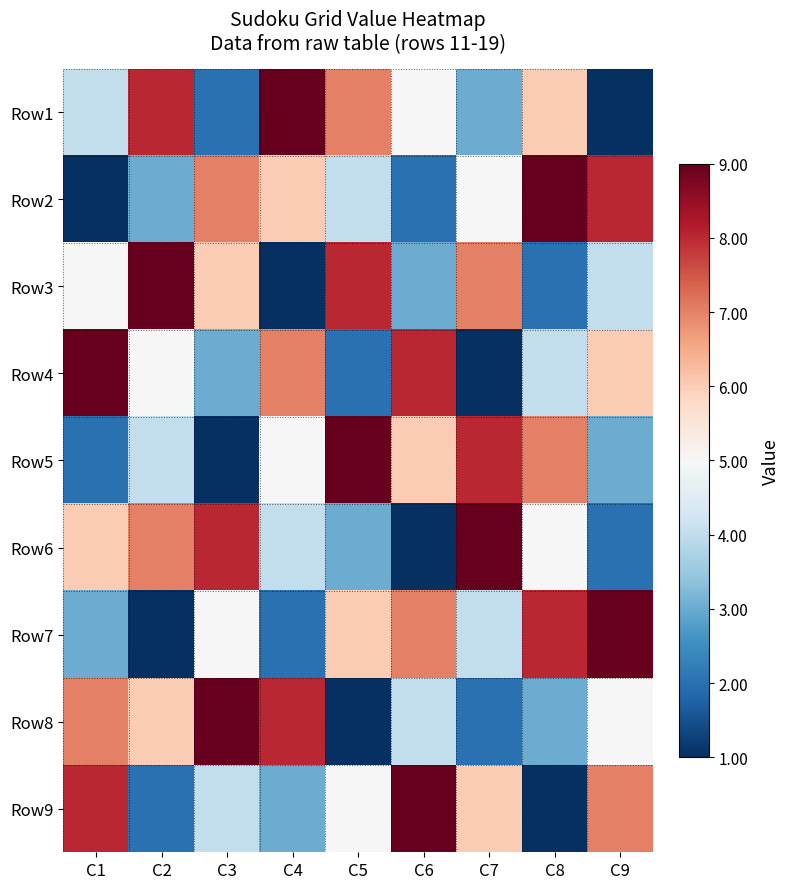

Rank the series at C3 from highest to lowest value.

Row8, Row6, Row2, Row3, Row7, Row9, Row4, Row1, Row5